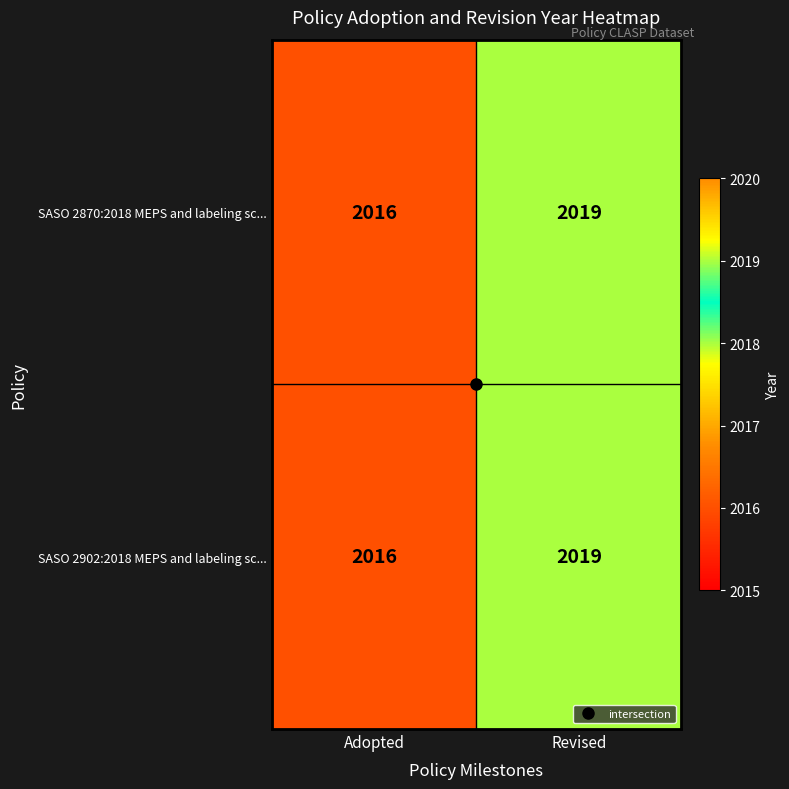

True or false: SASO 2902:2018 MEPS and labeling sc... has a value of 2016 at Adopted.

True